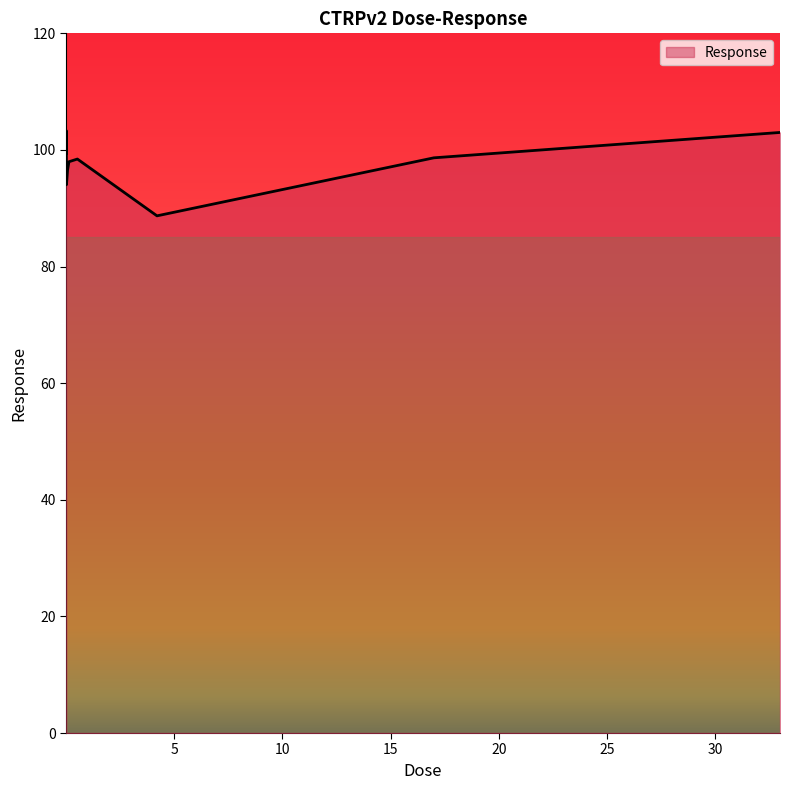

What is the difference between the maximum and minimum values?

14.6